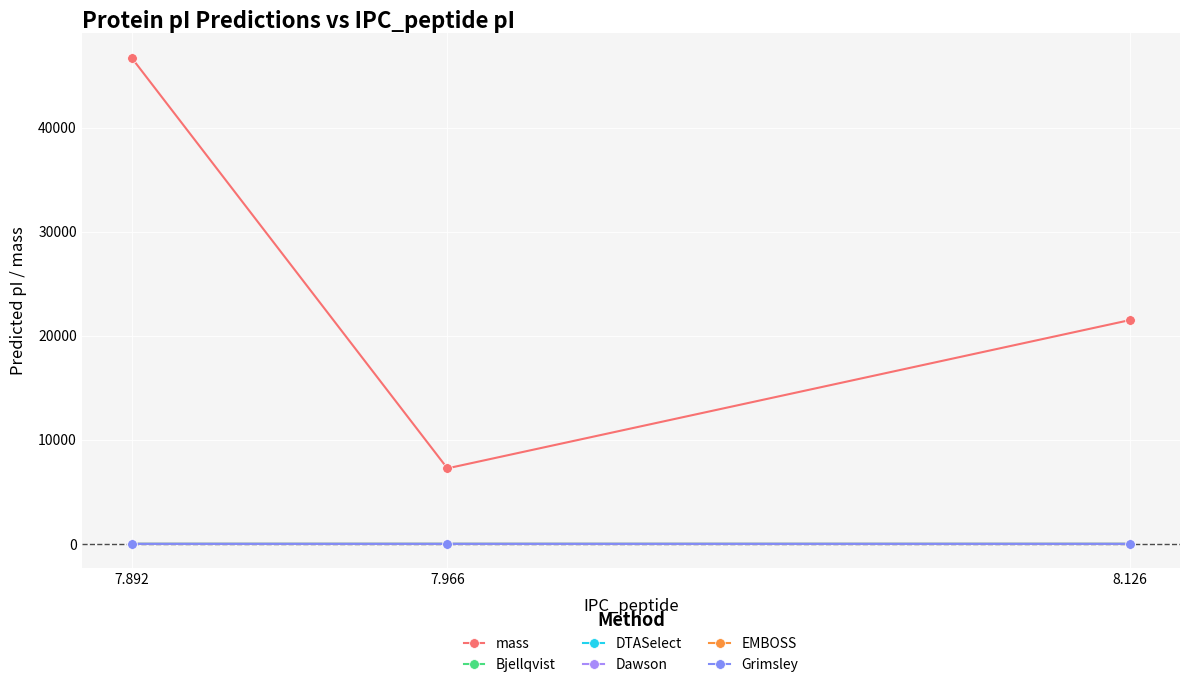

At how many categories does at least one series exceed 24509?

1